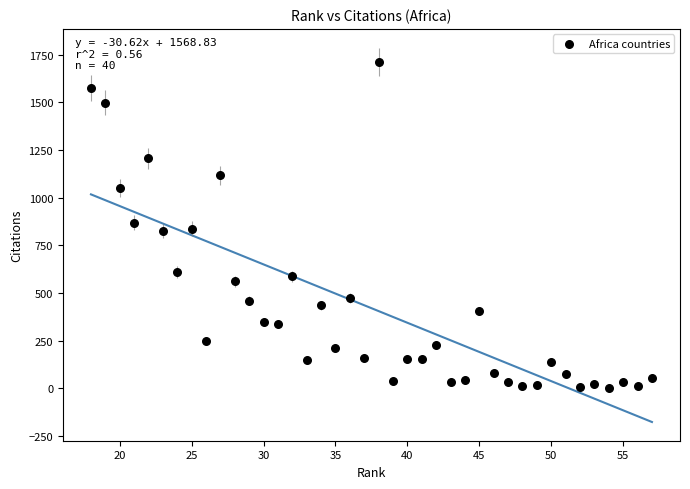

What is the range of Y values (max minus min)?

1714